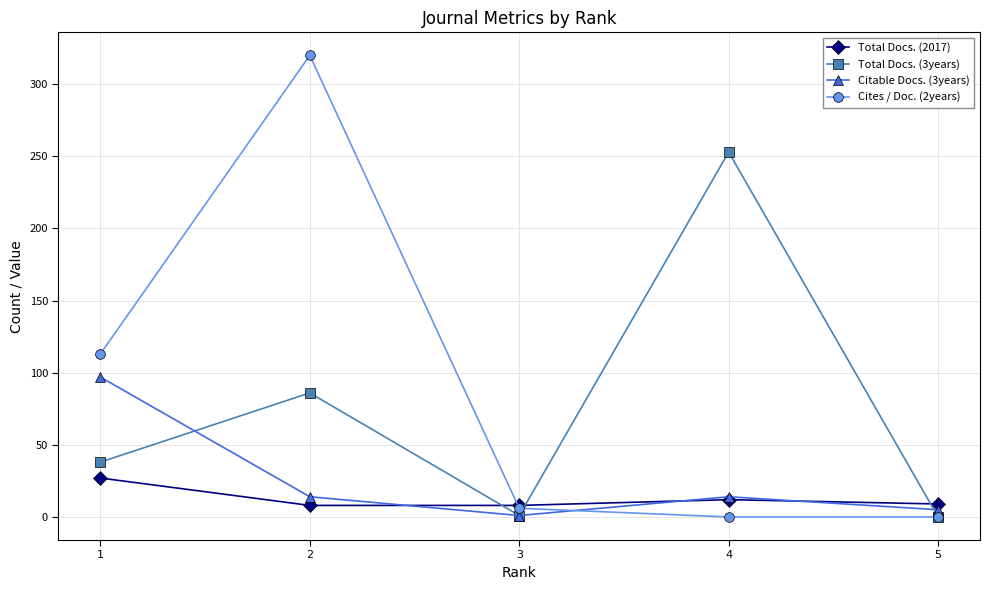

True or false: Total Docs. (2017) and Total Docs. (3years) intersect in this chart.

True